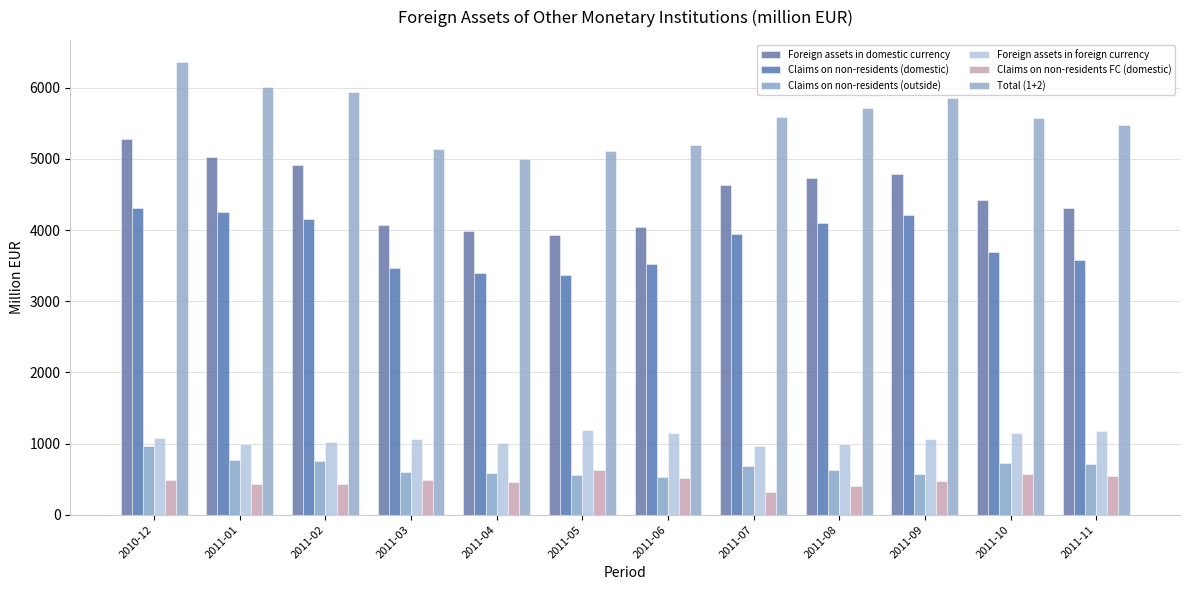

How many values in the Total (1+2) series exceed 5594?

6